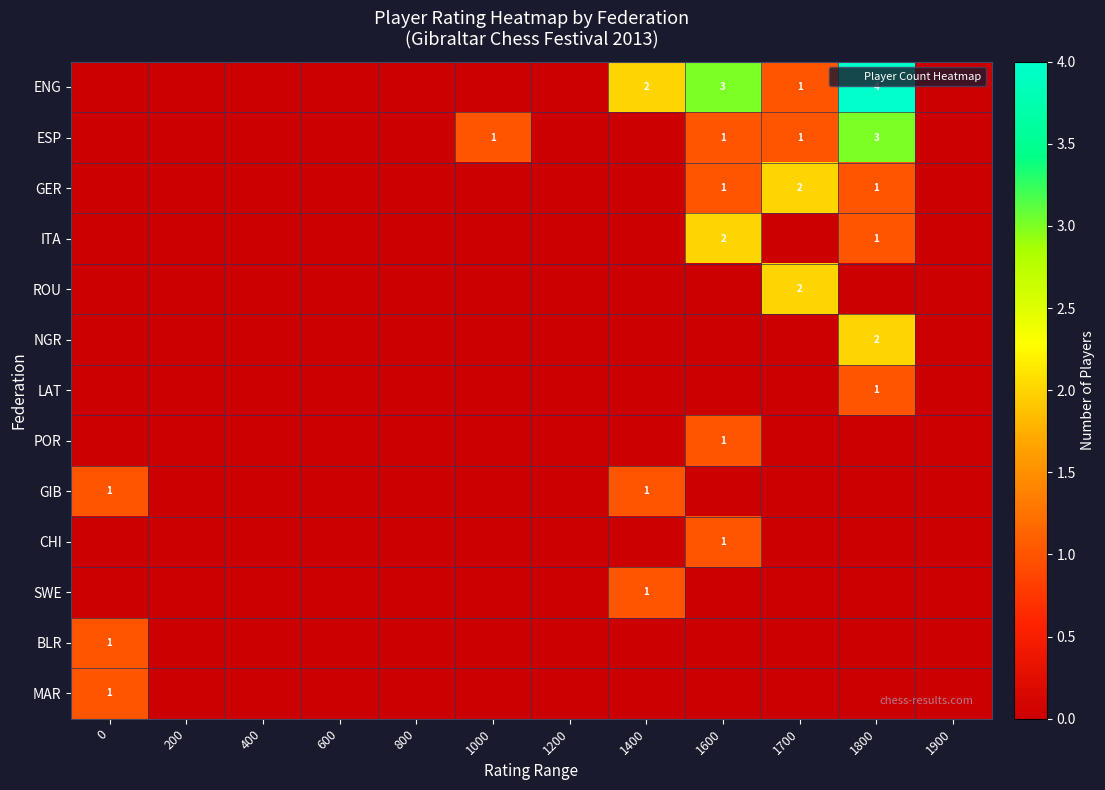

Which label corresponds to the largest value in the chart?

1800